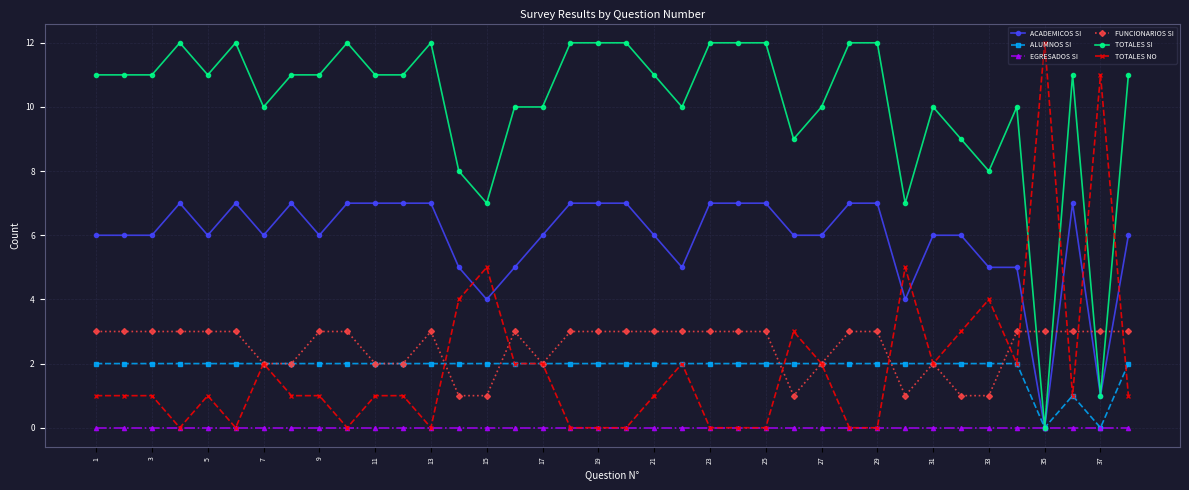

Reading left to right, list all the values displayed in this chart.

ACADEMICOS SI: 6	6	6	7	6	7	6	7	6	7	7	7	7	5	4	5	6	7	7	7	6	5	7	7	7	6	6	7	7	4	6	6	5	5	0	7	1	6
ALUMNOS SI: 2	2	2	2	2	2	2	2	2	2	2	2	2	2	2	2	2	2	2	2	2	2	2	2	2	2	2	2	2	2	2	2	2	2	0	1	0	2
EGRESADOS SI: 0	0	0	0	0	0	0	0	0	0	0	0	0	0	0	0	0	0	0	0	0	0	0	0	0	0	0	0	0	0	0	0	0	0	0	0	0	0
FUNCIONARIOS SI: 3	3	3	3	3	3	2	2	3	3	2	2	3	1	1	3	2	3	3	3	3	3	3	3	3	1	2	3	3	1	2	1	1	3	3	3	3	3
TOTALES SI: 11	11	11	12	11	12	10	11	11	12	11	11	12	8	7	10	10	12	12	12	11	10	12	12	12	9	10	12	12	7	10	9	8	10	0	11	1	11
TOTALES NO: 1	1	1	0	1	0	2	1	1	0	1	1	0	4	5	2	2	0	0	0	1	2	0	0	0	3	2	0	0	5	2	3	4	2	12	1	11	1